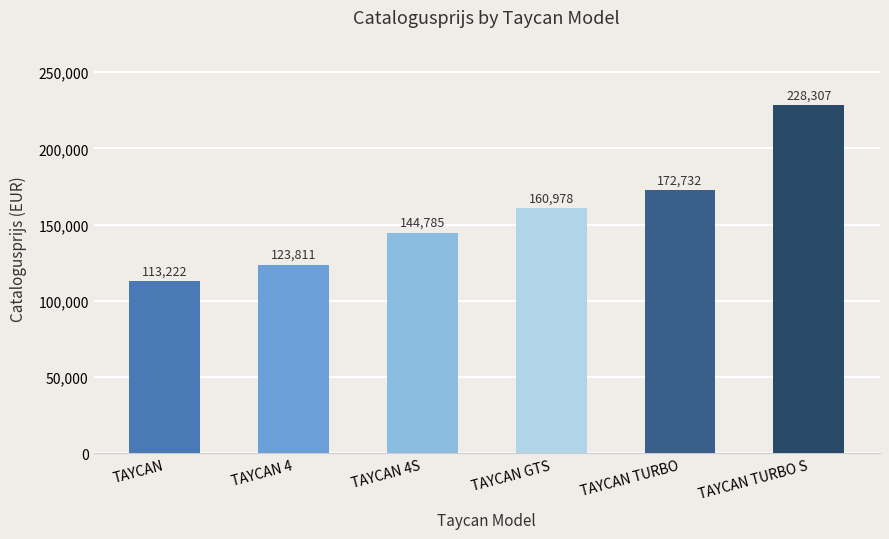

Between TAYCAN GTS and TAYCAN 4, which is larger?

TAYCAN GTS